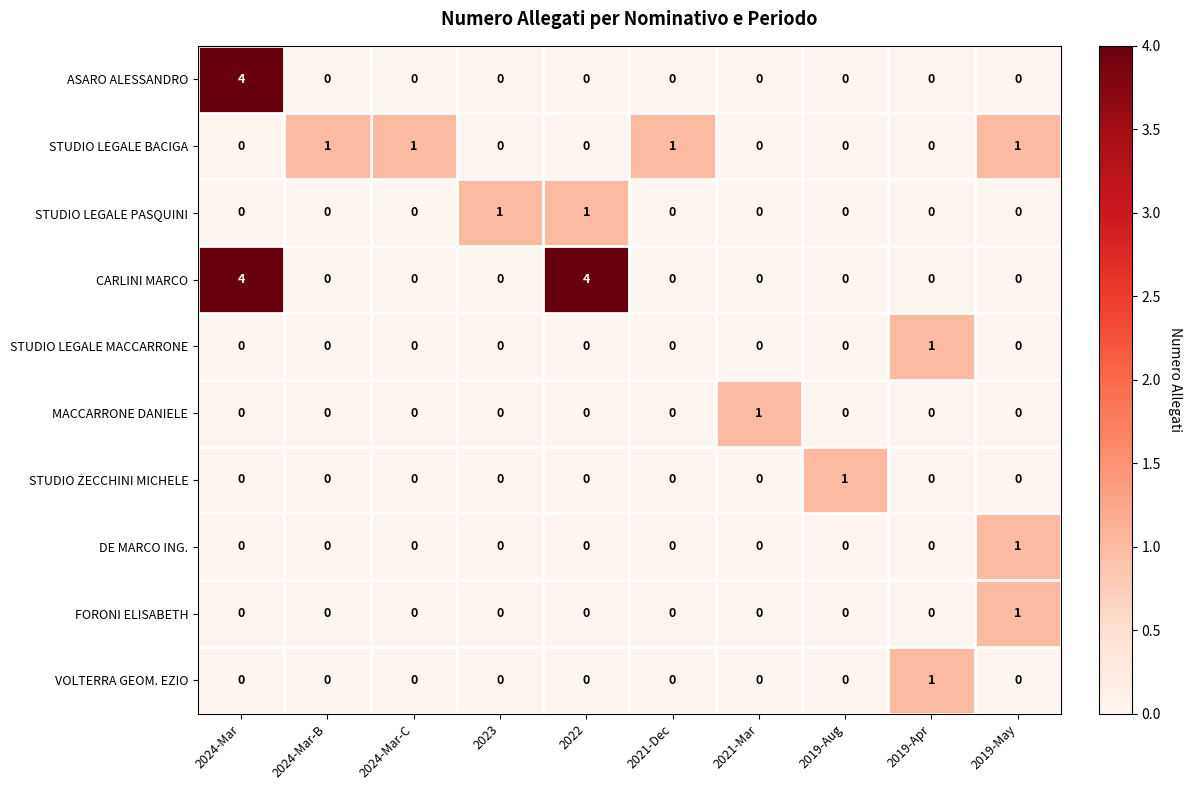

The value of STUDIO LEGALE PASQUINI at 2019-May is 0. True or false?

True